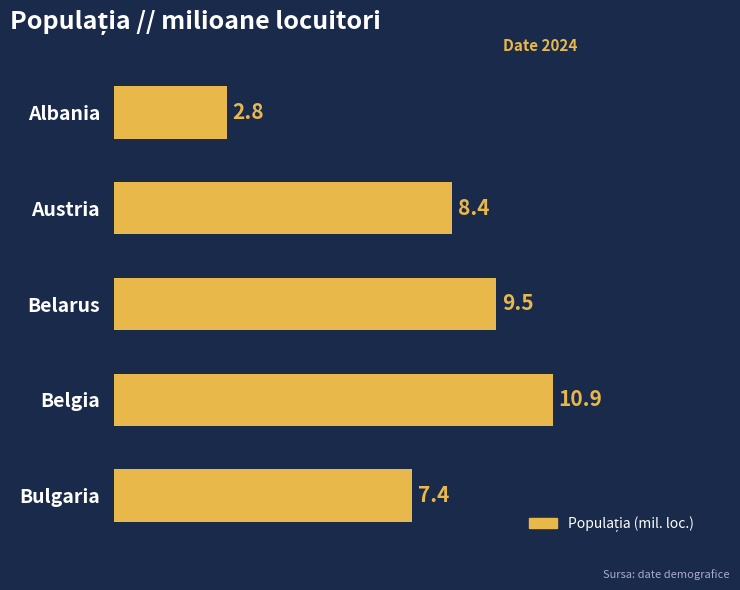

The value at Albania is 1.8. True or false?

False